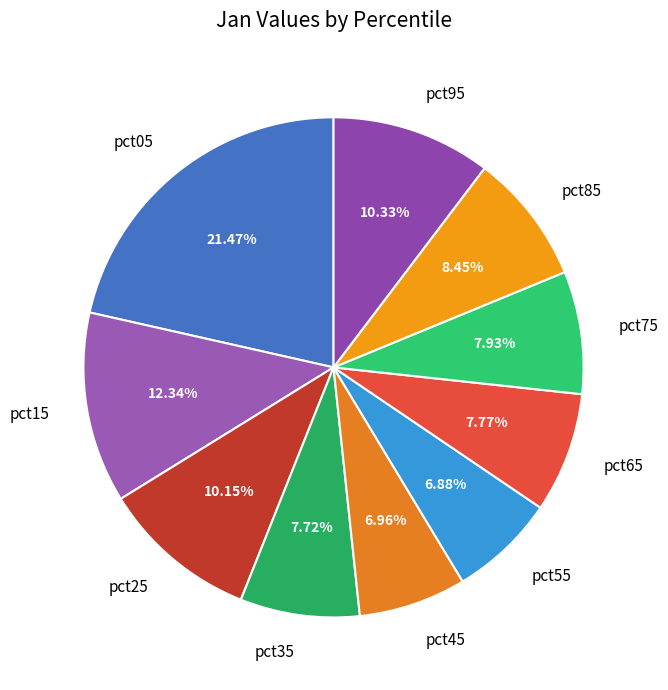

How much of the chart is everything except pct05?

78.5%